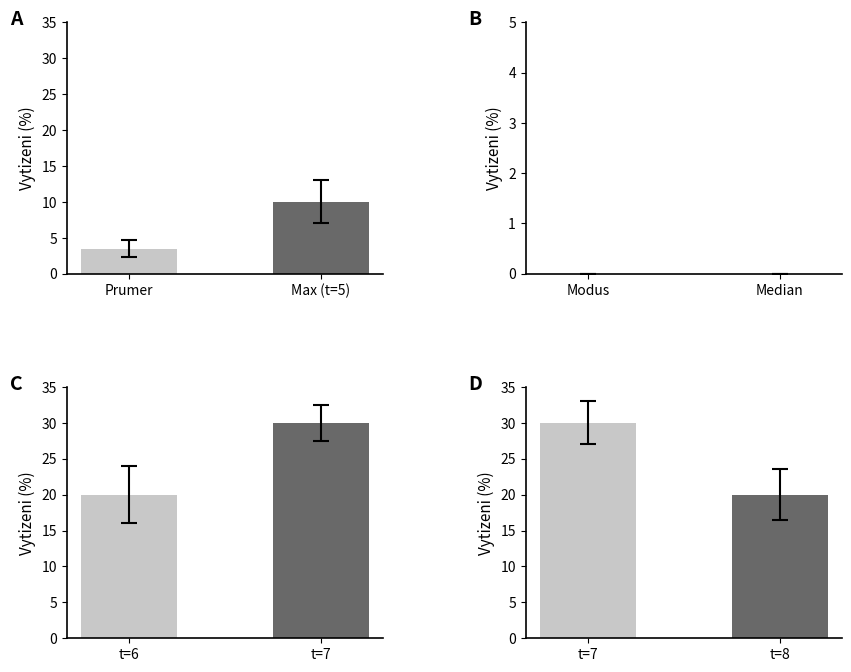

What is the value of the t=6 bar at the 2nd from the left?

30.0